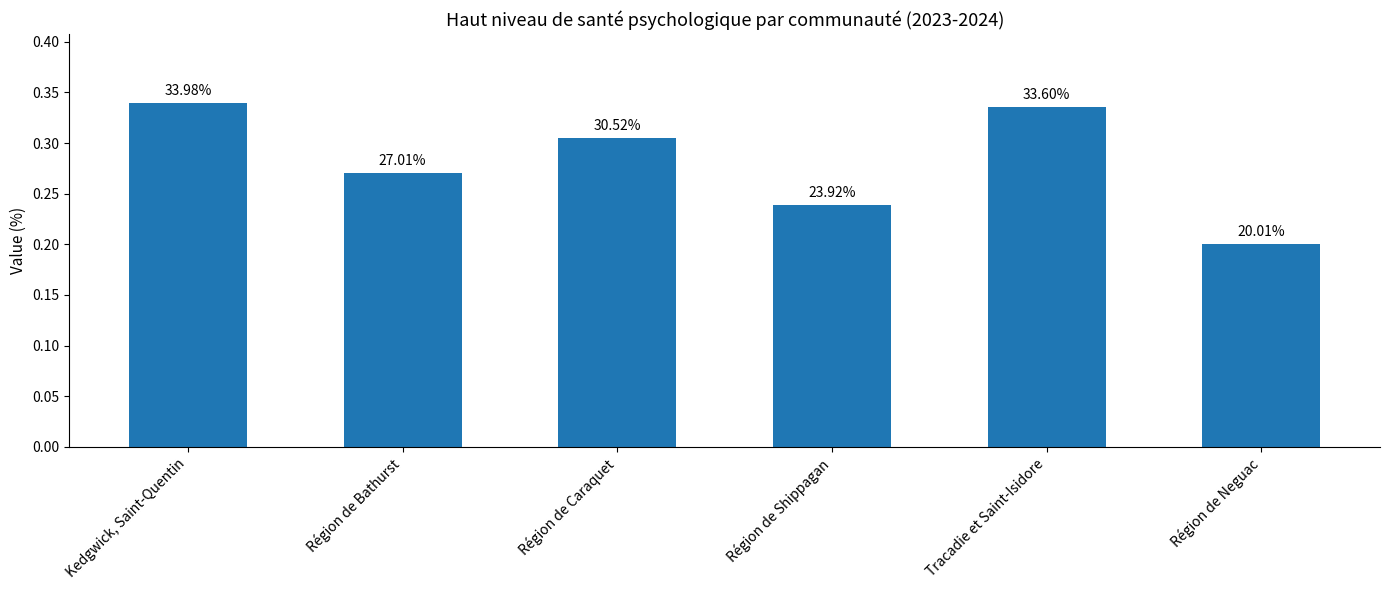

Are the bars horizontal?

No